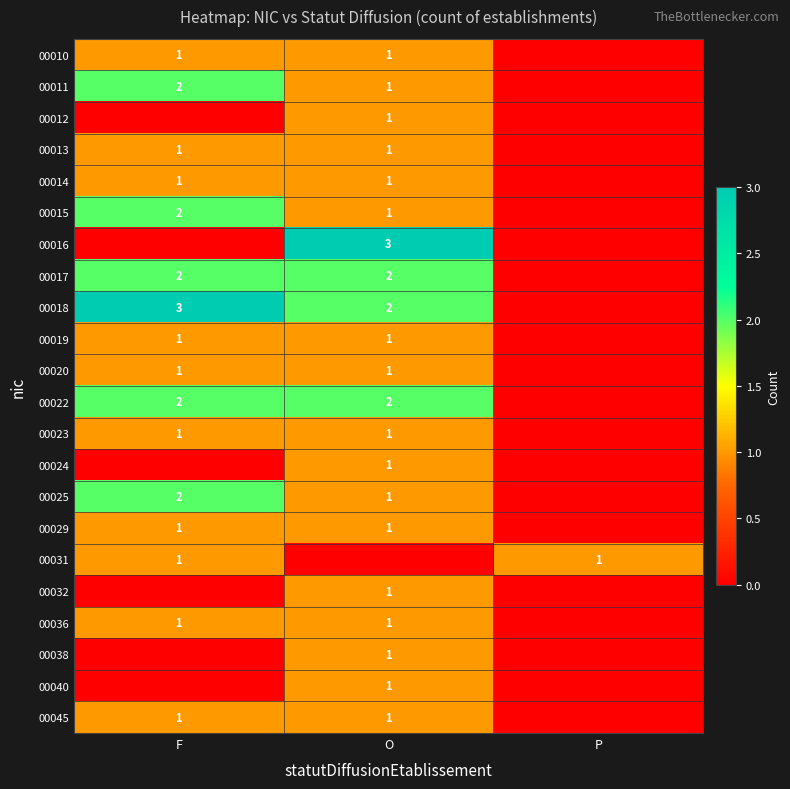

Is it true that 00018 equals 3 at F?

True